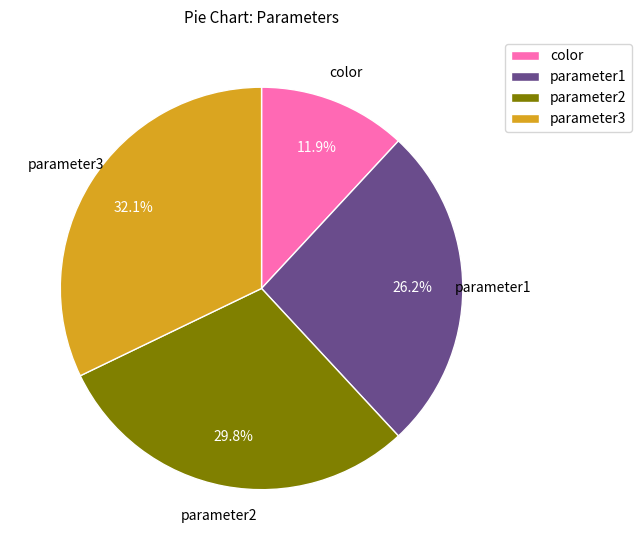

What percentage is the color slice, to the nearest percent?

12%